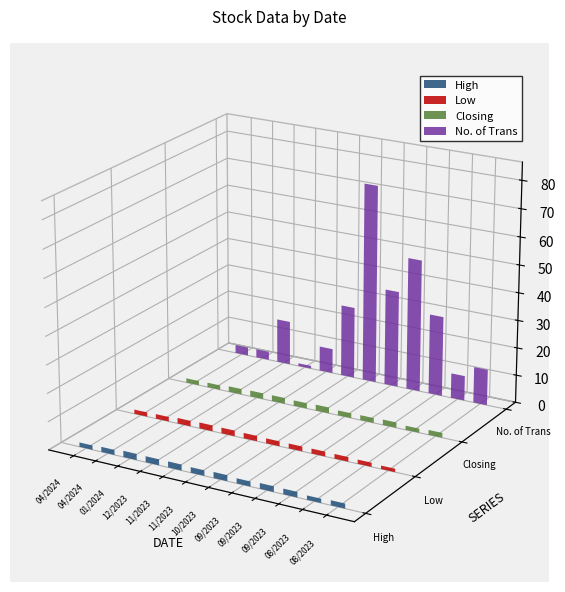

The value of Low at 27/08/2023 is 2.1. True or false?

False